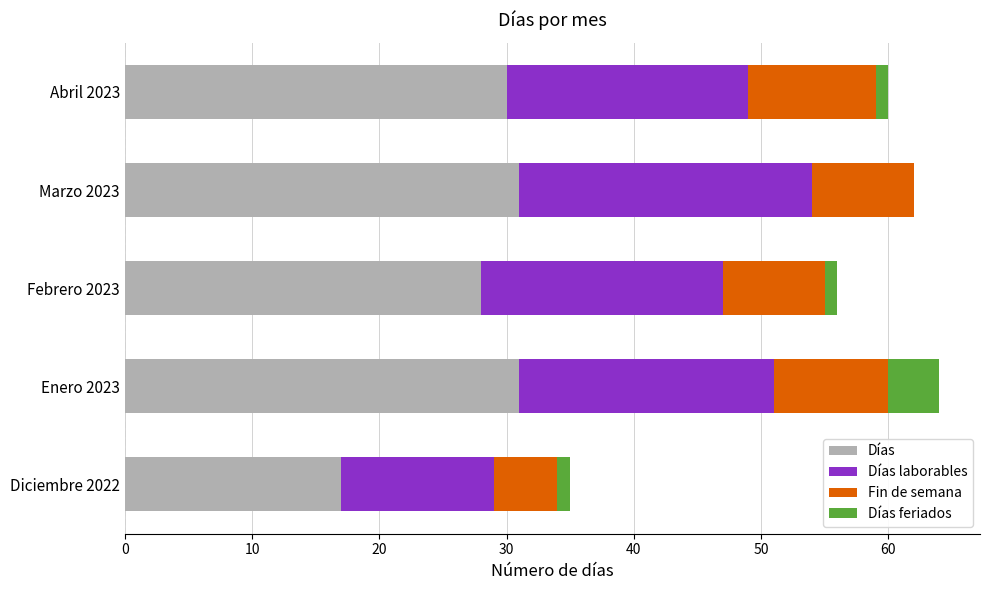

What is the sum of all Días values?

137